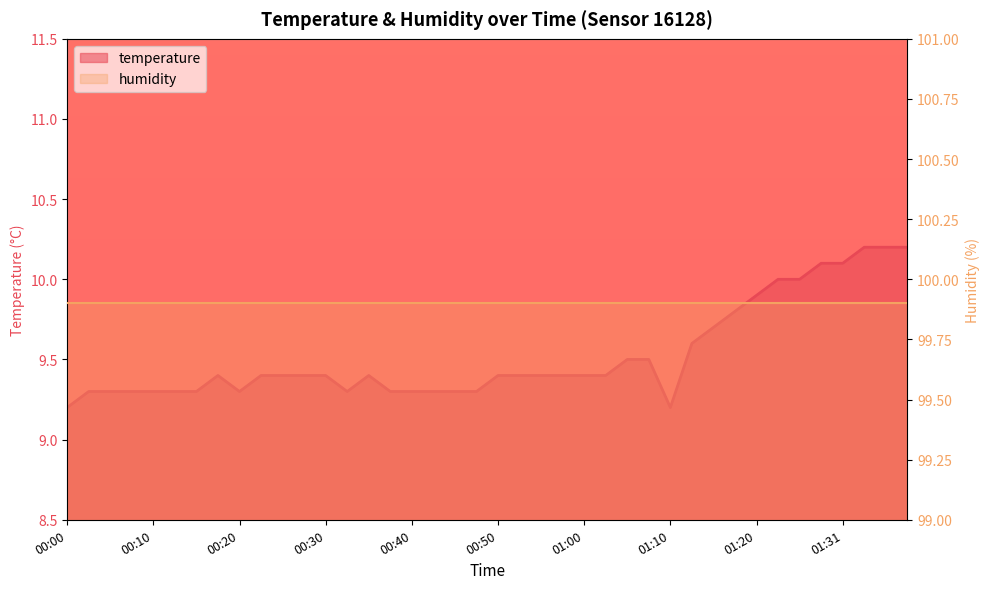

Reading left to right, what are all the values shown in this chart?

9.2	9.3	9.3	9.3	9.3	9.3	9.3	9.4	9.3	9.4	9.4	9.4	9.4	9.3	9.4	9.3	9.3	9.3	9.3	9.3	9.4	9.4	9.4	9.4	9.4	9.4	9.5	9.5	9.2	9.6	9.7	9.8	9.9	10.0	10.0	10.1	10.1	10.2	10.2	10.2